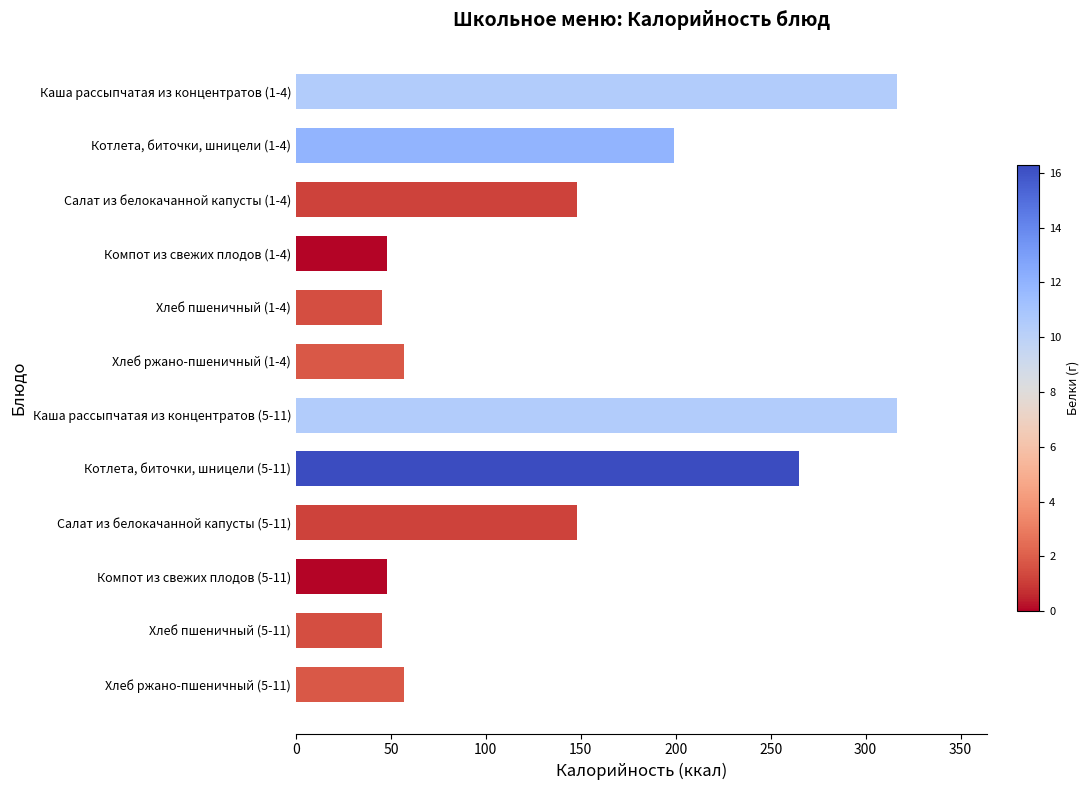

What is the ratio of the value at Компот из свежих плодов (1-4) to the value at Хлеб ржано-пшеничный (5-11)?

0.8